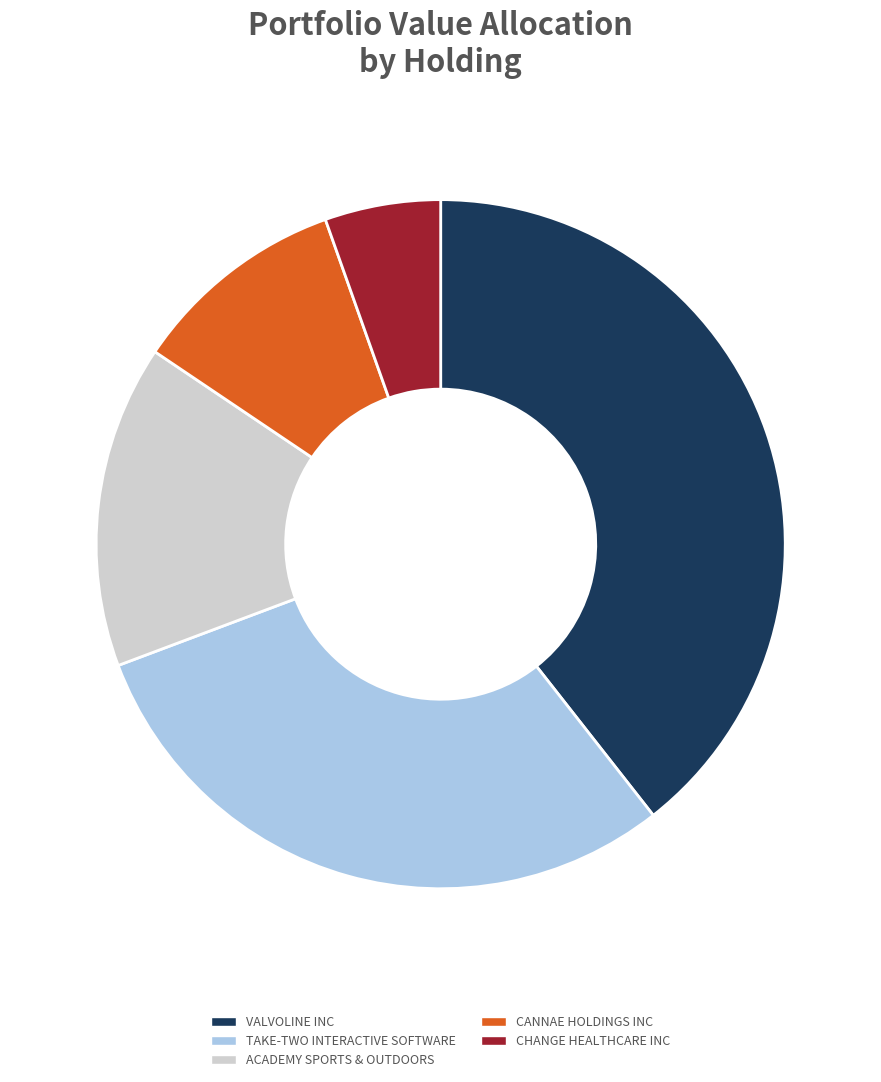

Rank the categories by value from highest to lowest.

VALVOLINE INC, TAKE-TWO INTERACTIVE SOFTWARE, ACADEMY SPORTS & OUTDOORS, CANNAE HOLDINGS INC, CHANGE HEALTHCARE INC